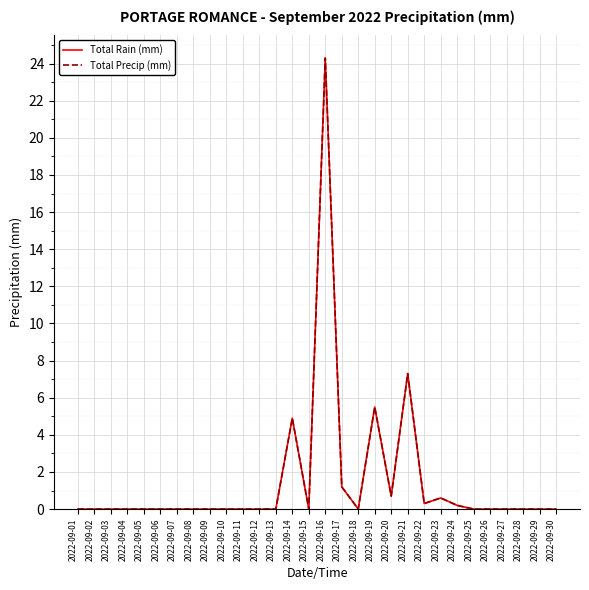

Which label corresponds to the smallest value in the chart?

2022-09-01